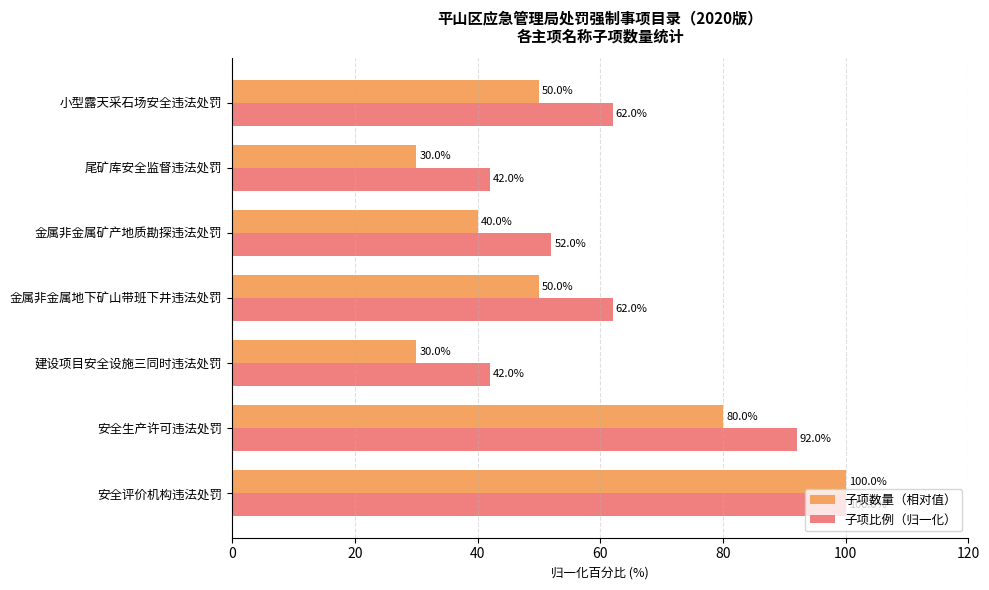

At 建设项目安全设施三同时违法处罚, list the series in order from smallest to largest.

子项数量（相对值）, 子项比例（归一化）